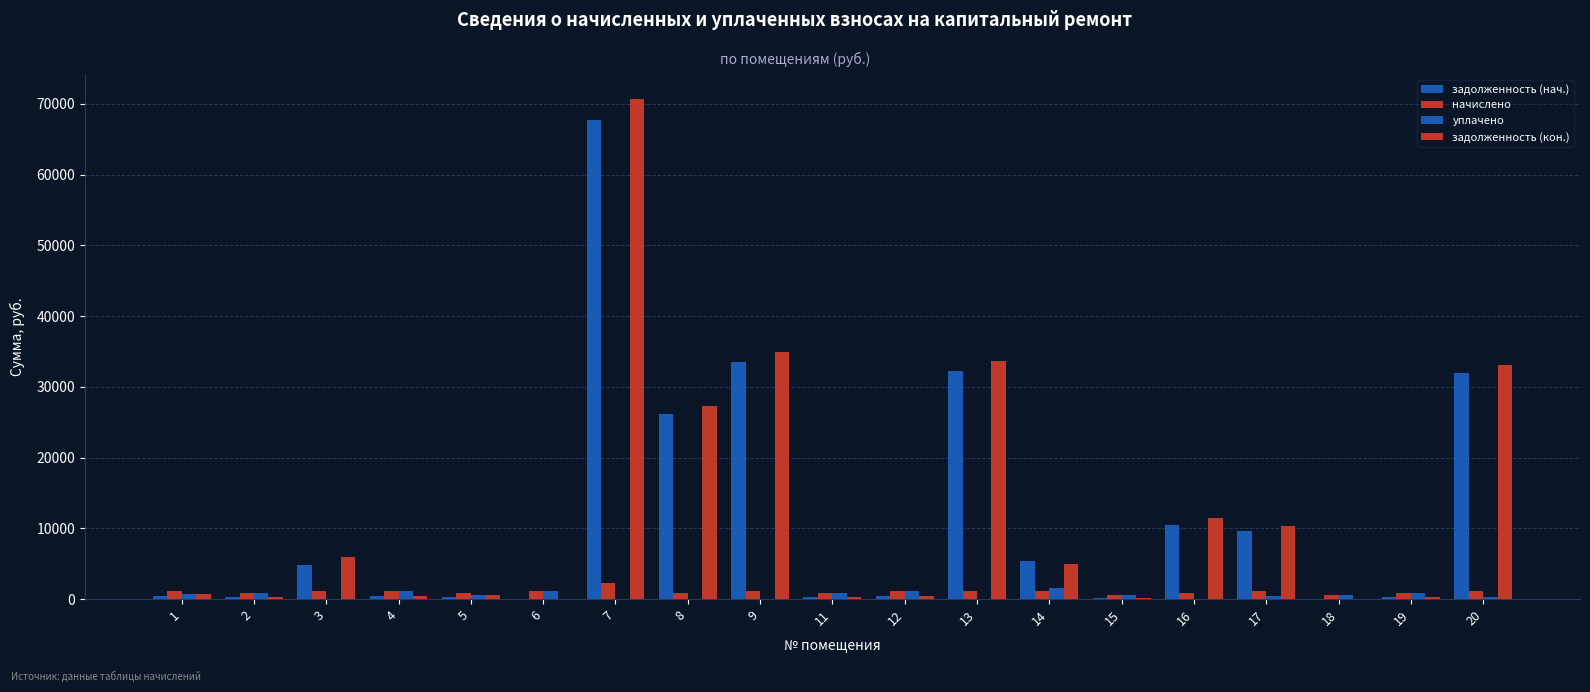

What is the difference between the уплачено values at 8 and 12?

1102.1